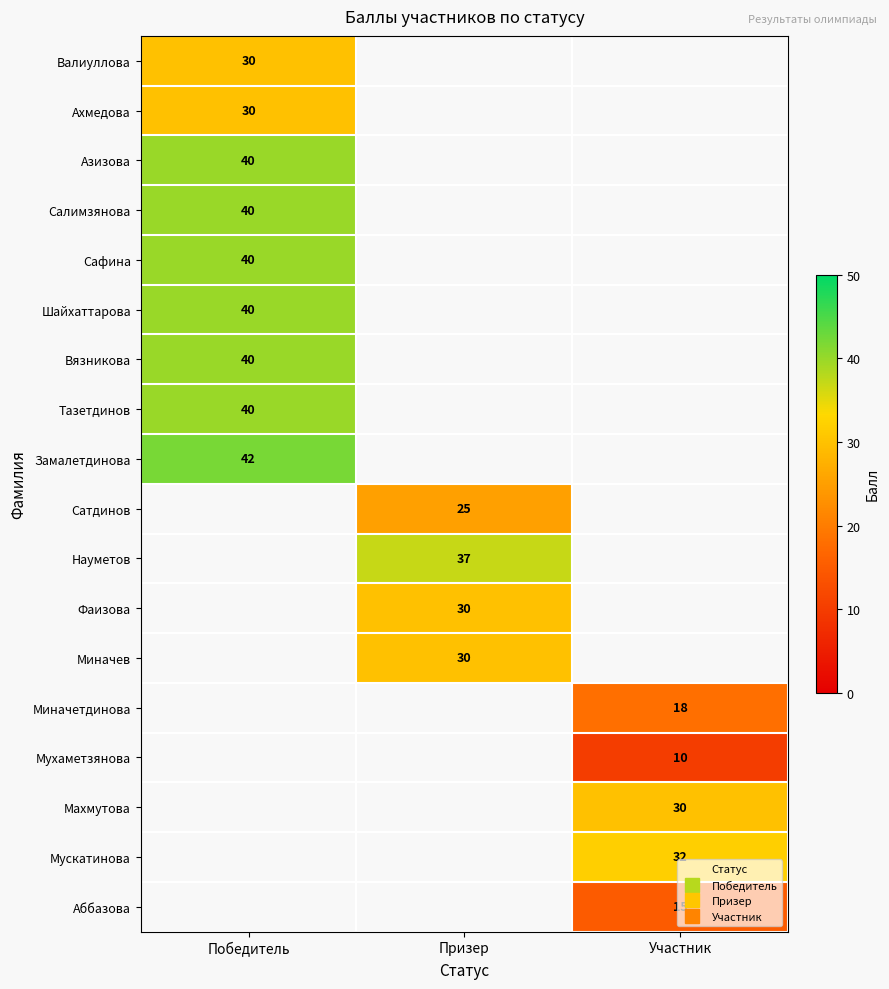

How many distinct data groups are displayed?

18